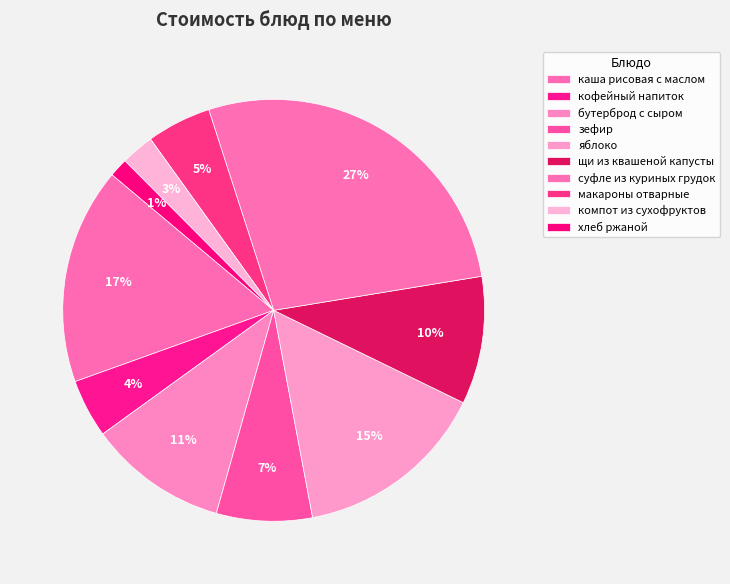

What is the largest slice in the pie chart?

суфле из куриных грудок